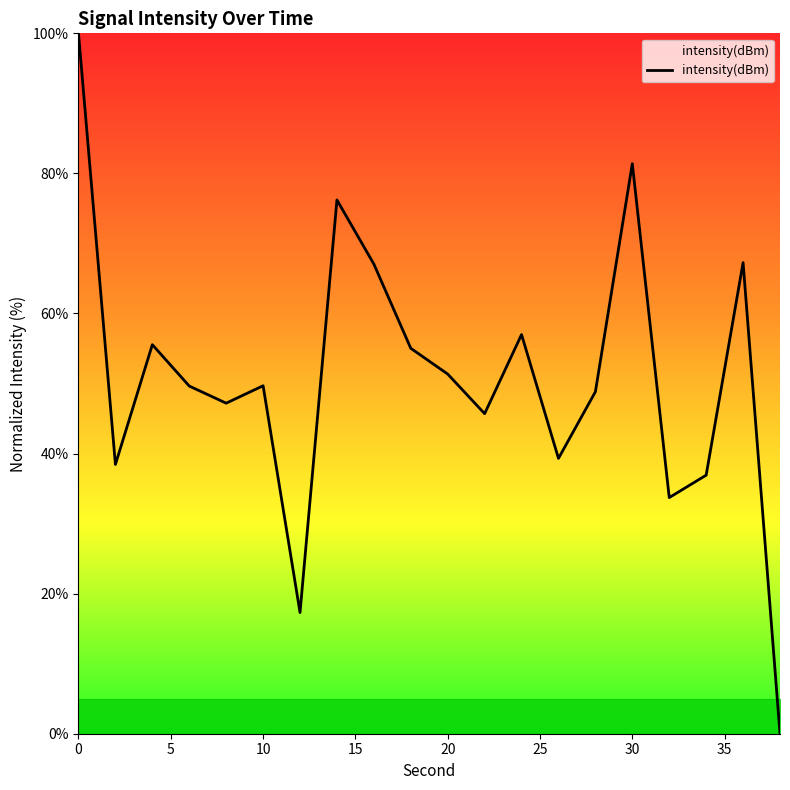

What is the maximum value shown in the chart?

100.0